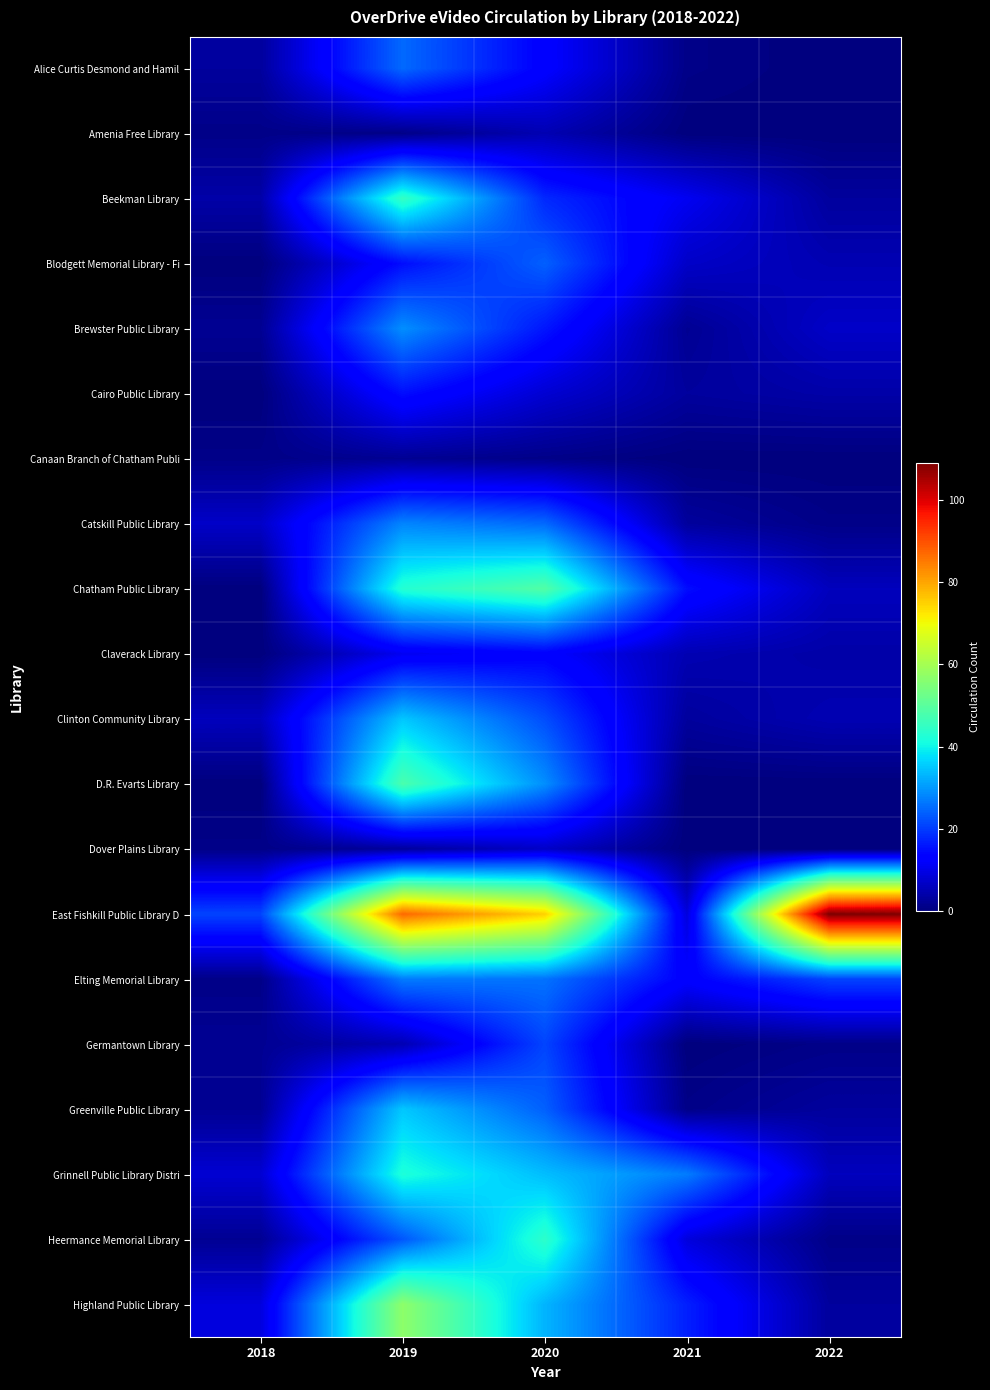

At which category does the chart reach its peak across all series?

2022